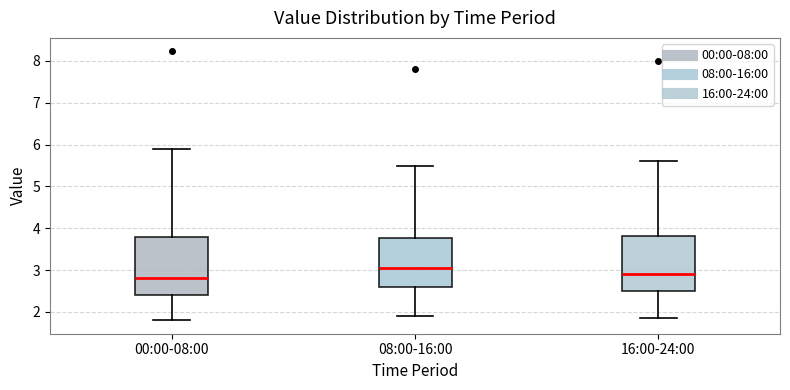

Which box has the lowest median line?

00:00-08:00